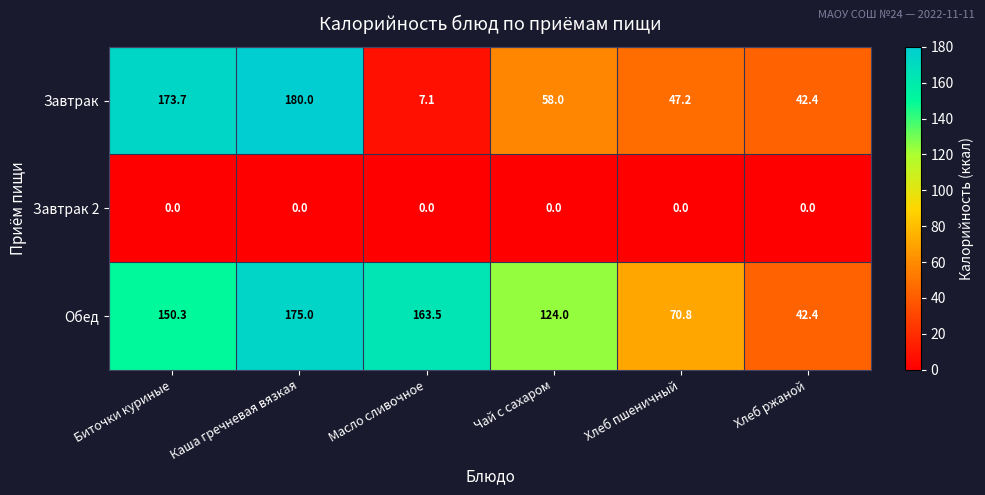

Where does the Завтрак series first go above 58?

Биточки куриные